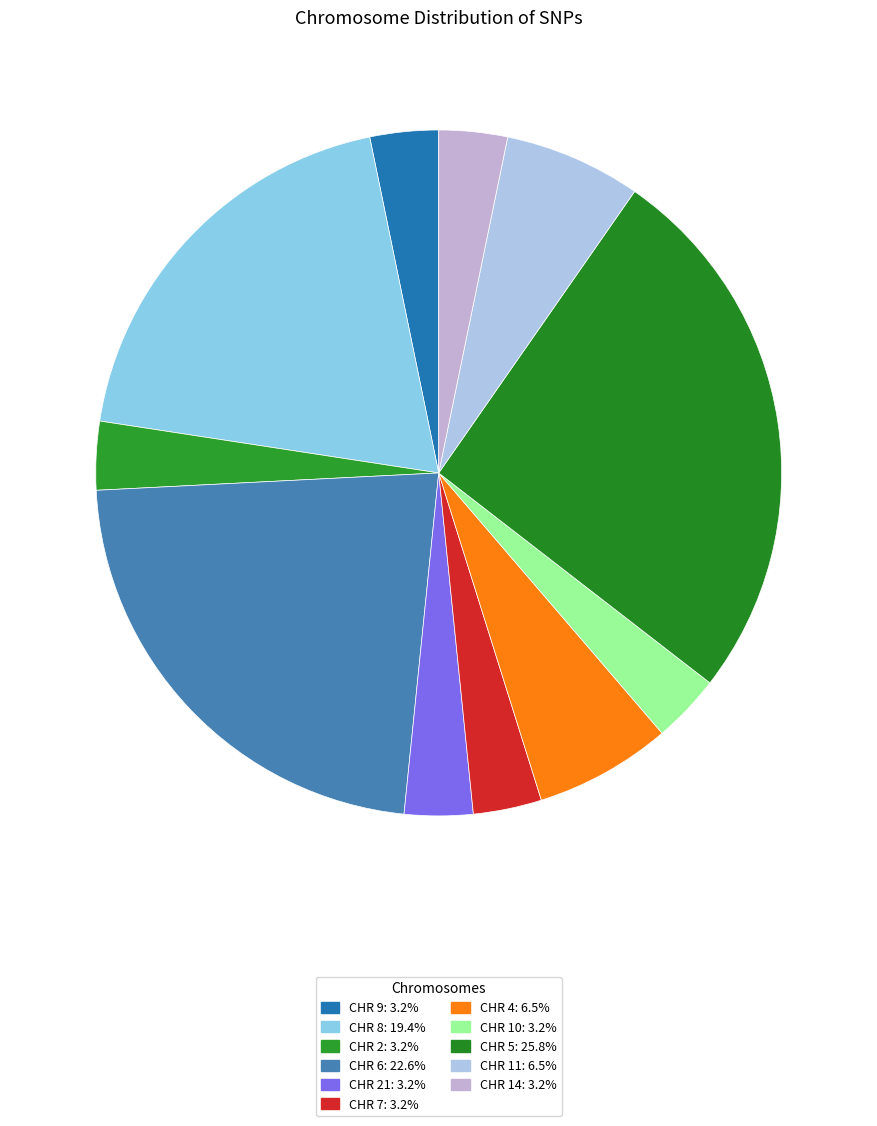

How many segments does this pie chart have?

11